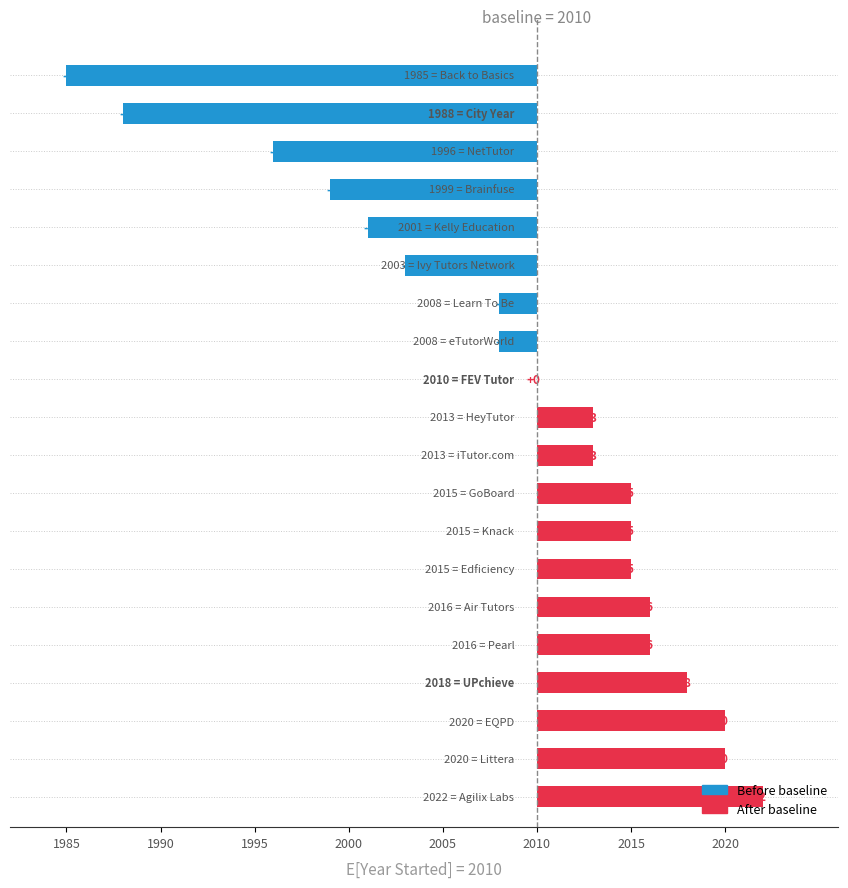

Count the number of values greater than 2013.

9